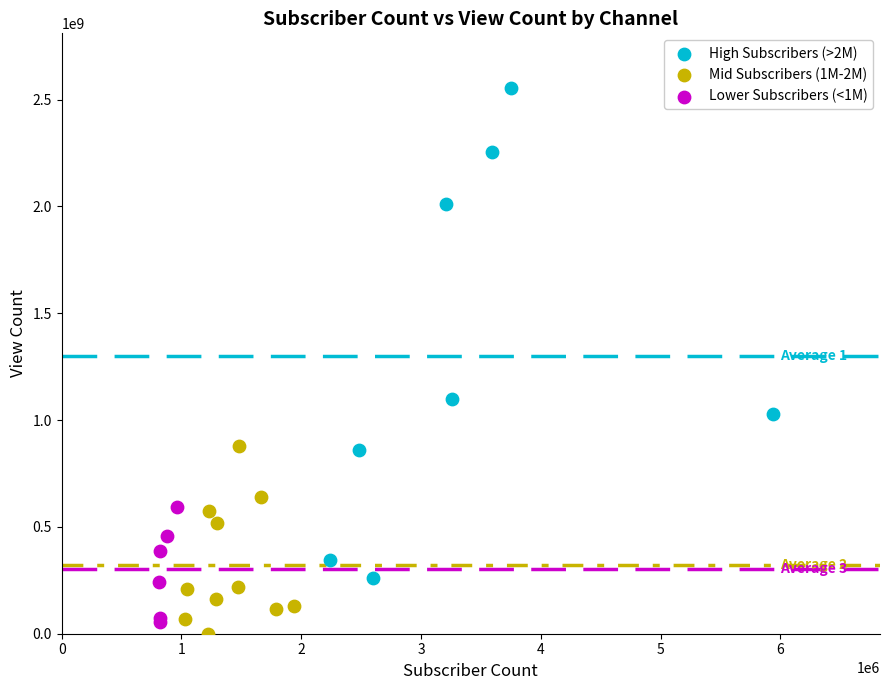

Which series reaches the minimum Y coordinate?

Mid Subscribers (1M-2M)